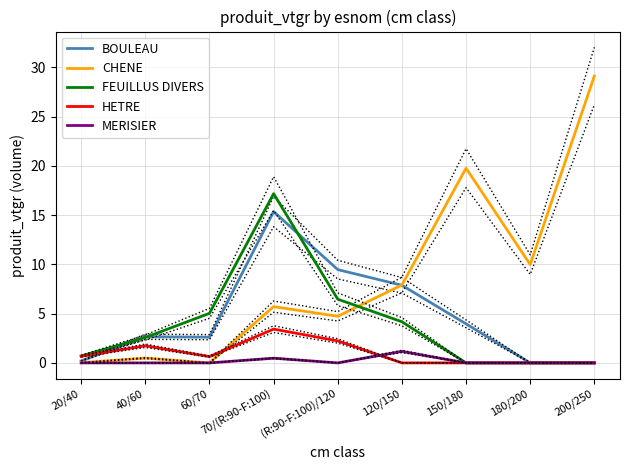

Reading left to right, extract all data points from this chart.

BOULEAU: 0.2	2.7	2.6	15.4	9.5	7.9	4.0	0.0	0.0
CHENE: 0.0	0.5	0.0	5.7	4.7	7.9	19.8	10.0	29.1
FEUILLUS DIVERS: 0.7	2.6	5.0	17.2	6.5	4.2	0.0	0.0	0.0
HETRE: 0.7	1.7	0.6	3.4	2.2	0.0	0.0	0.0	0.0
MERISIER: 0.0	0.0	0.0	0.5	0.0	1.2	0.0	0.0	0.0